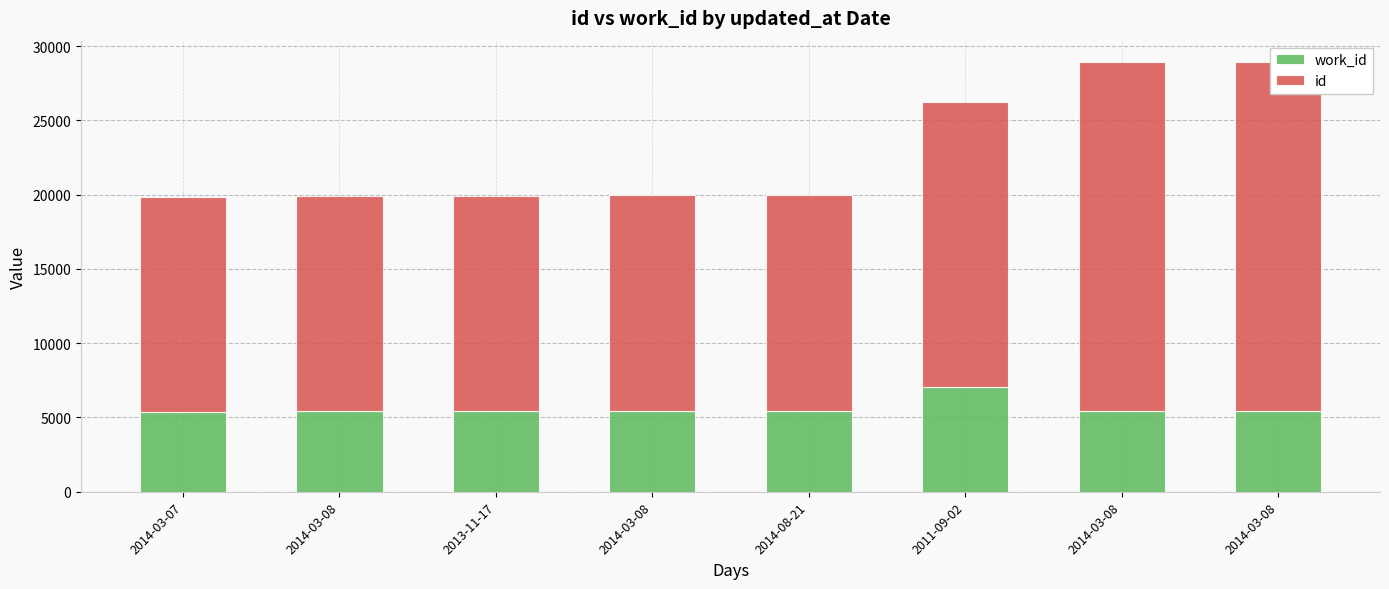

Which series has the largest total across all categories?

id